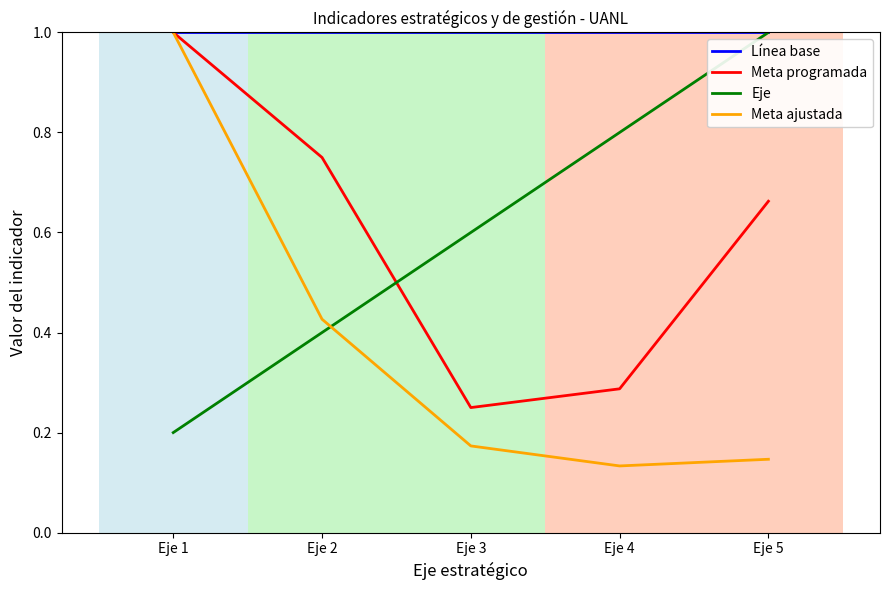

What is the highest value of the Meta ajustada series?

1.0